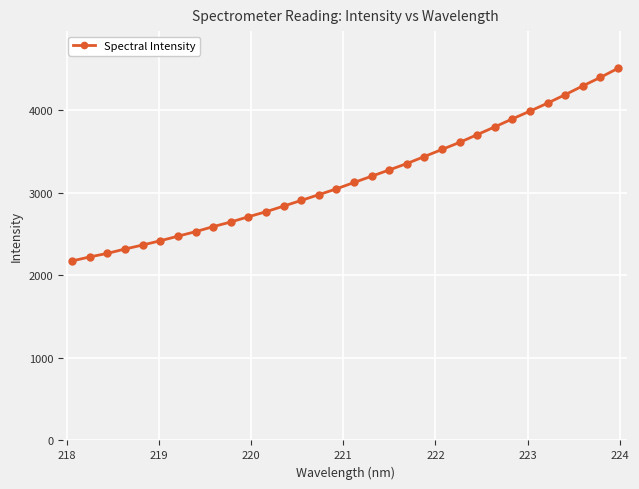

What is the value of the 23rd point from the left?

3610.9